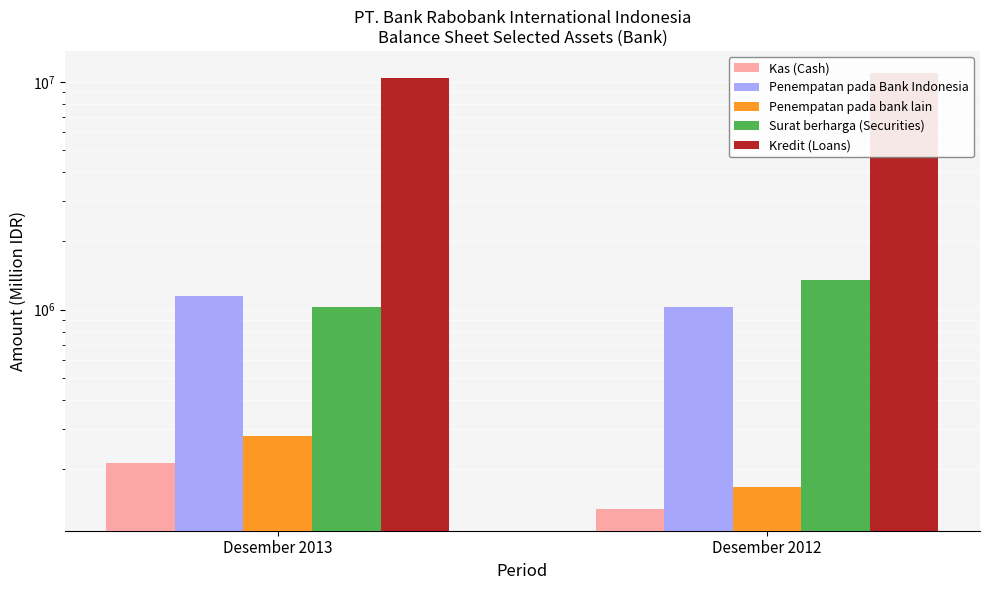

What is the average value of the Penempatan pada bank lain series?

222628